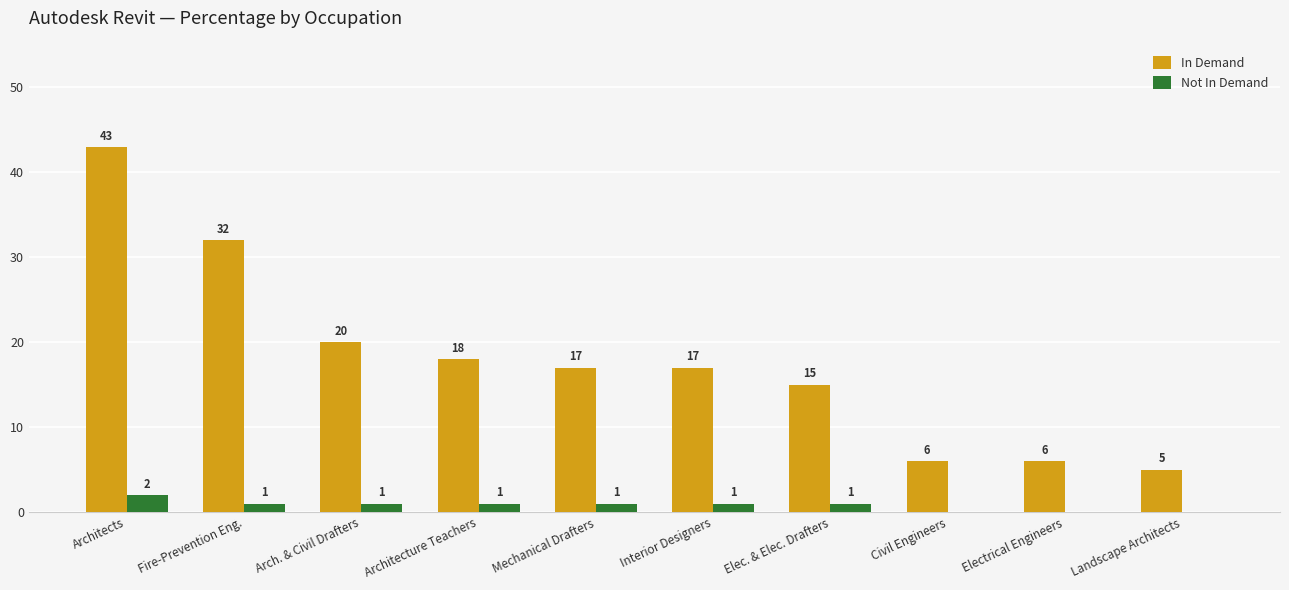

Which category has the highest value across all series?

Architects